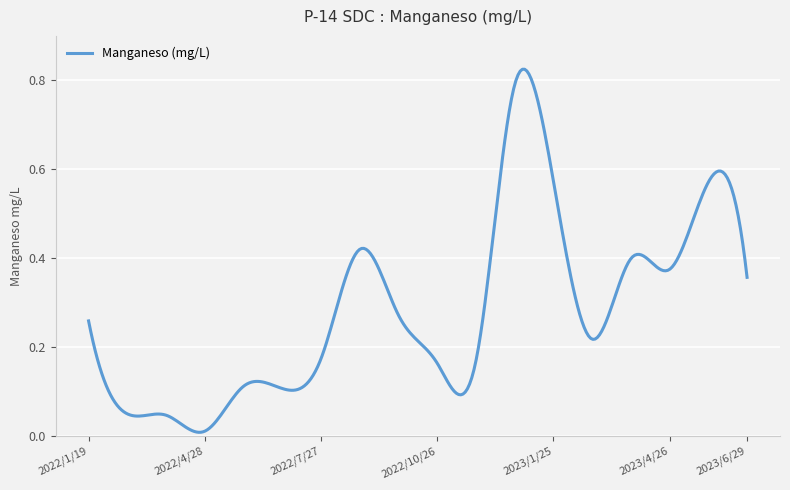

How many lines are shown in the chart?

1